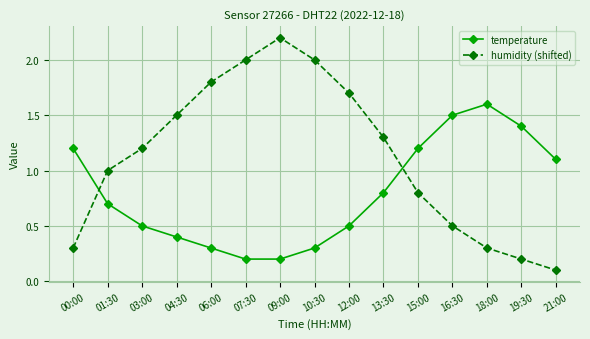

How many distinct data groups are displayed?

2